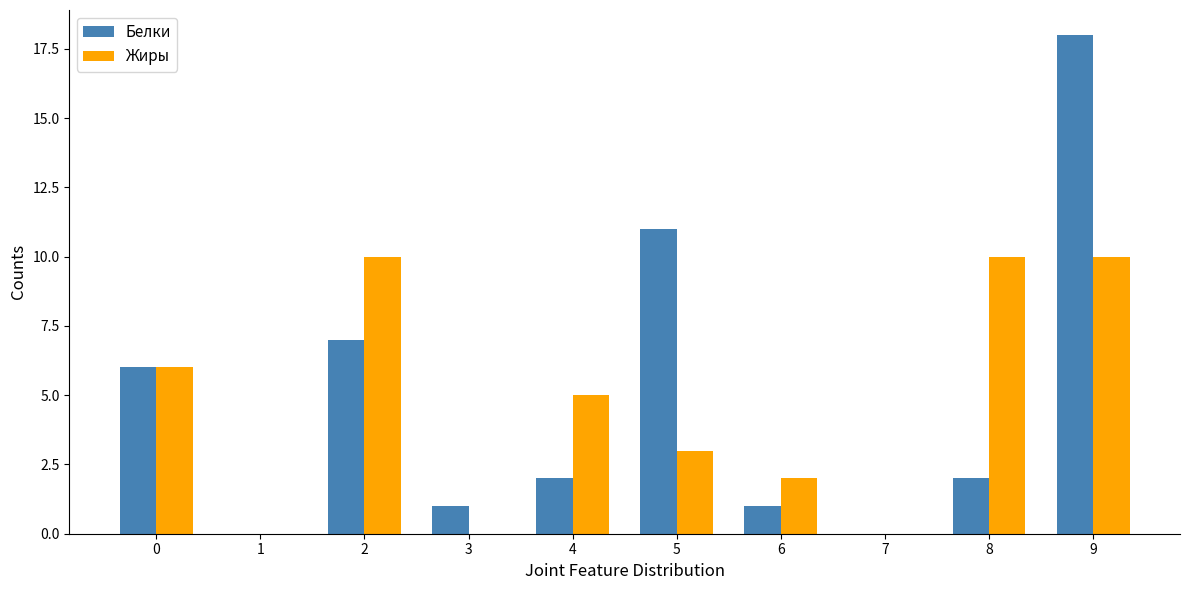

At which label does Белки reach its peak?

9